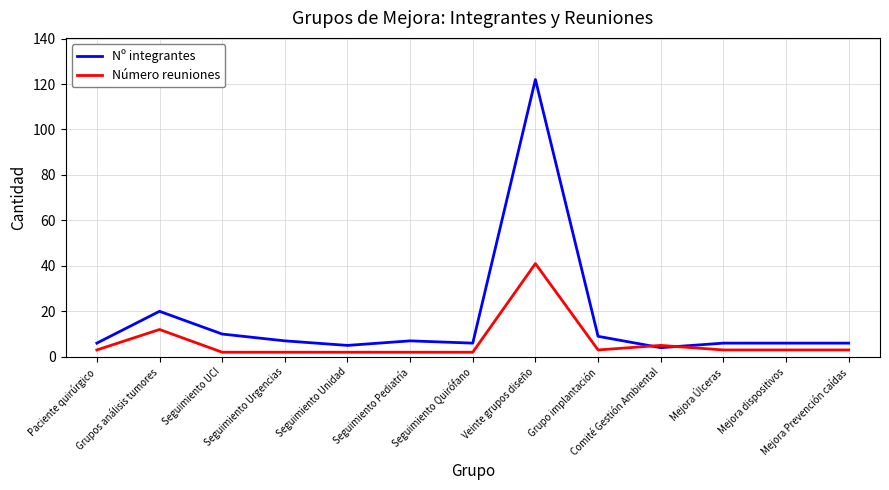

Reading left to right, list all the values displayed in this chart.

Nº integrantes: Paciente quirúrgico=6	Grupos análisis tumores=20	Seguimiento UCI=10	Seguimiento Urgencias=7	Seguimiento Unidad=5	Seguimiento Pediatría=7	Seguimiento Quirófano=6	Veinte grupos diseño=122	Grupo implantación=9	Comité Gestión Ambiental=4	Mejora Úlceras=6	Mejora dispositivos=6	Mejora Prevención caídas=6
Número reuniones: Paciente quirúrgico=3	Grupos análisis tumores=12	Seguimiento UCI=2	Seguimiento Urgencias=2	Seguimiento Unidad=2	Seguimiento Pediatría=2	Seguimiento Quirófano=2	Veinte grupos diseño=41	Grupo implantación=3	Comité Gestión Ambiental=5	Mejora Úlceras=3	Mejora dispositivos=3	Mejora Prevención caídas=3